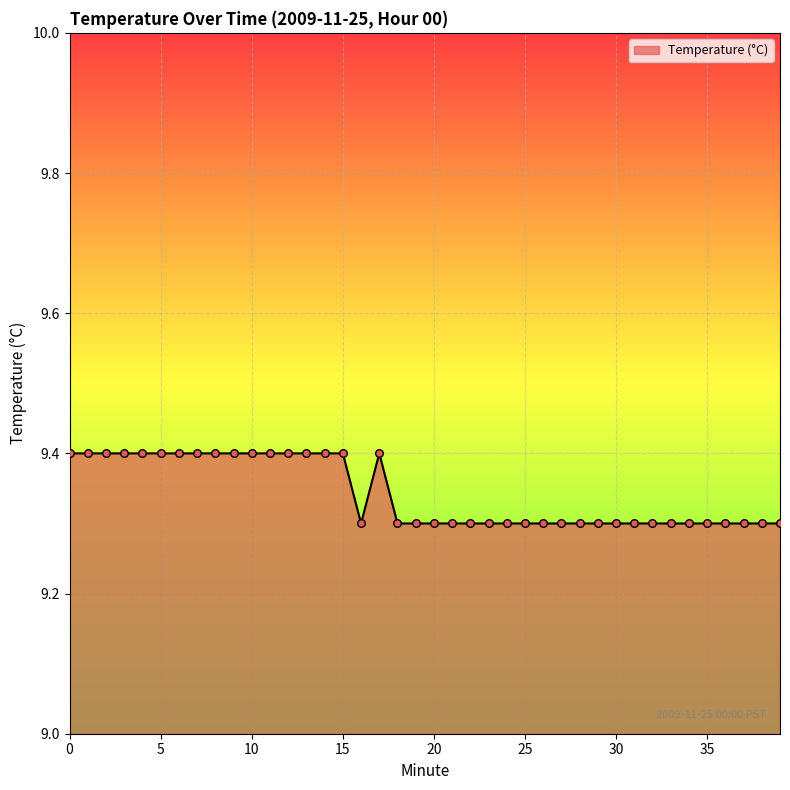

What is the smallest value displayed?

9.3